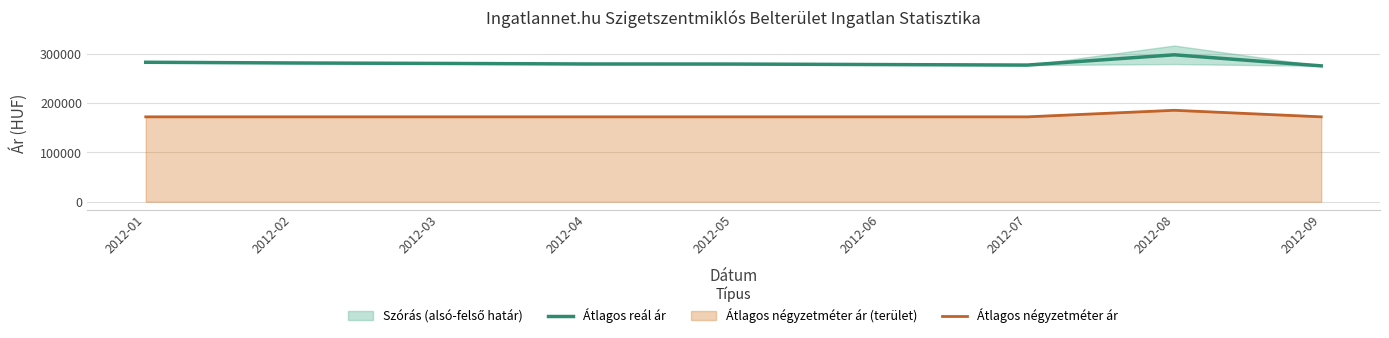

Which series changed the most between 2012-02 and 2012-06?

Átlagos reál ár